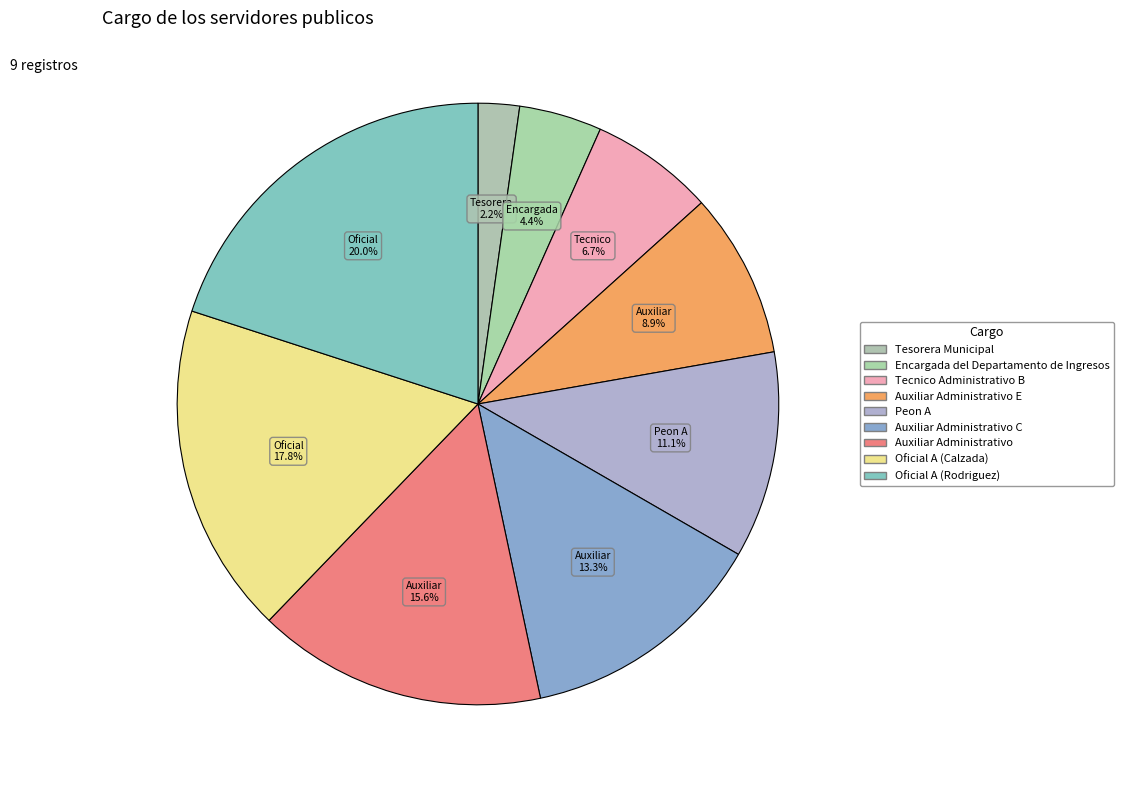

Rank the categories by value from lowest to highest.

Tesorera Municipal, Encargada del Departamento de Ingresos, Tecnico Administrativo B, Auxiliar Administrativo E, Peon A, Auxiliar Administrativo C, Auxiliar Administrativo, Oficial A (Calzada), Oficial A (Rodriguez)